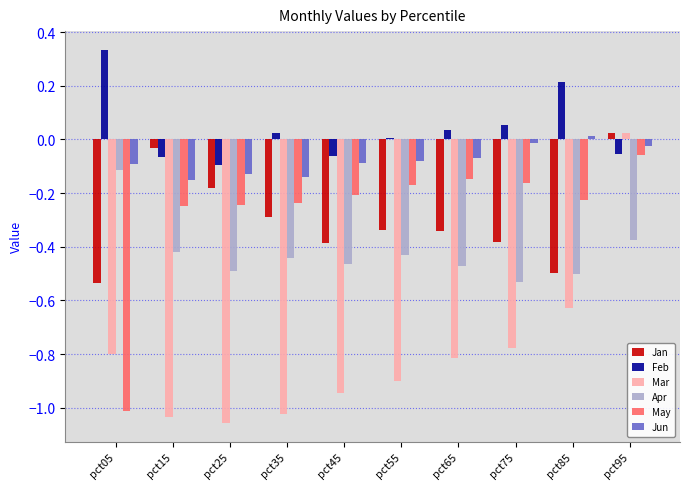

How many data points does each series have?

10